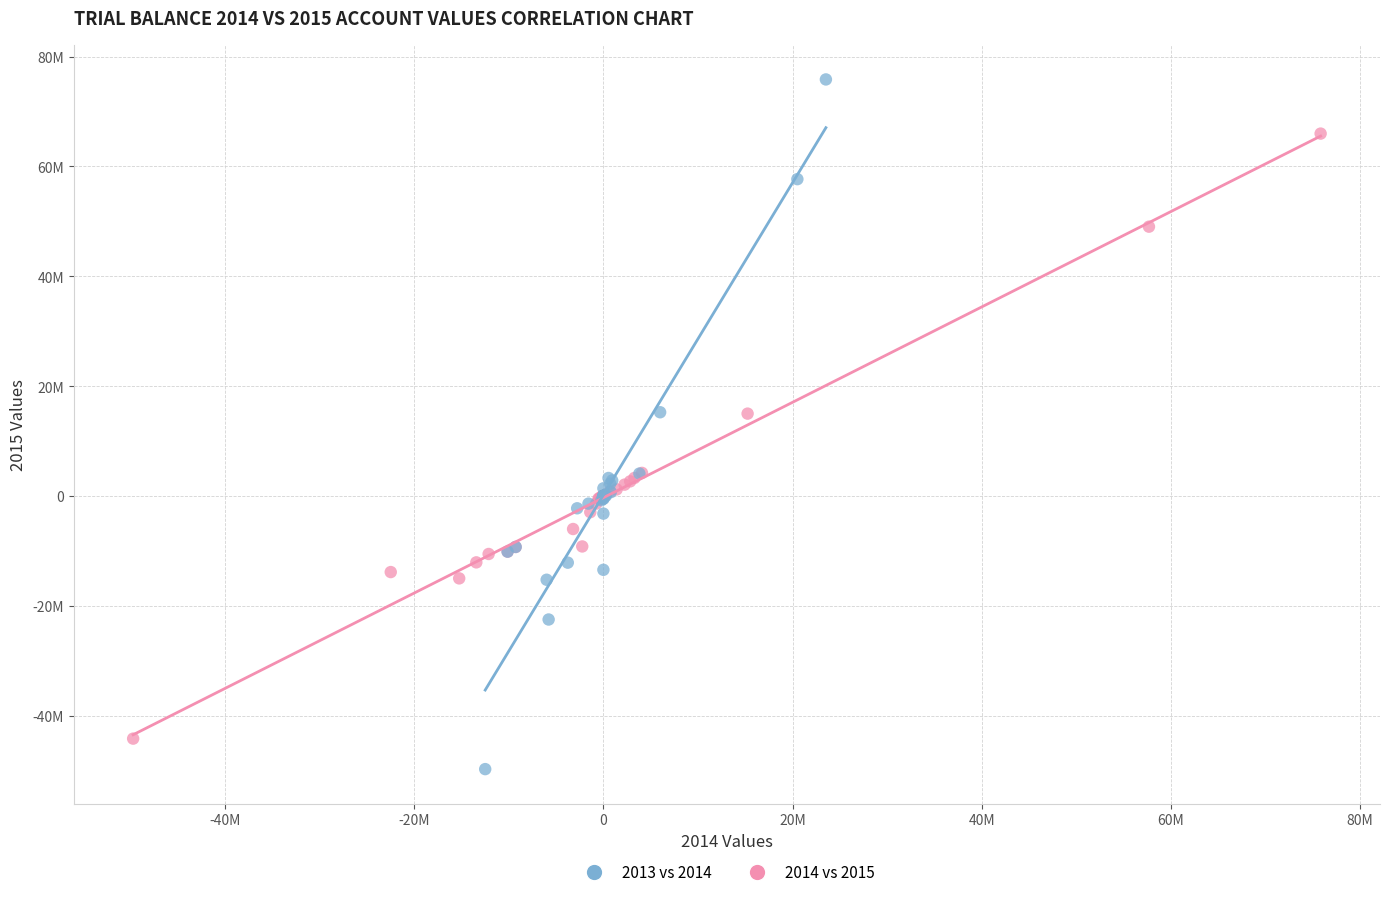

What are all the series names shown in the legend?

2013 vs 2014, 2014 vs 2015